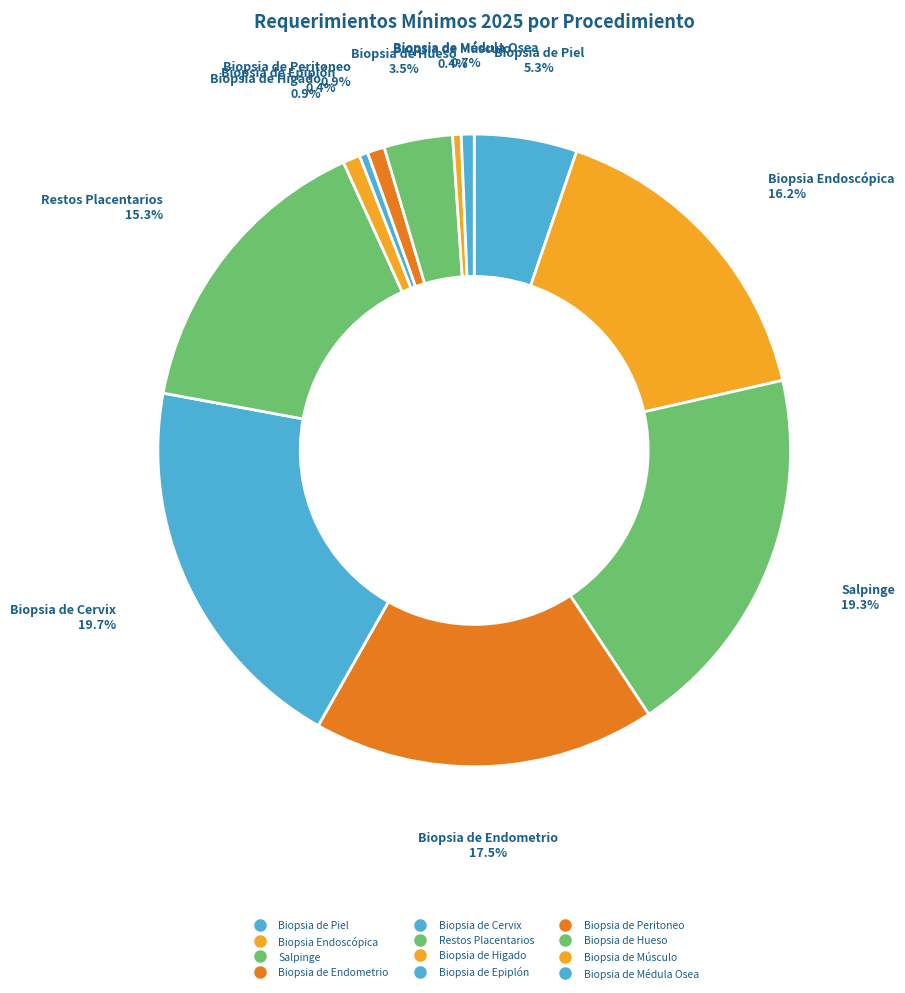

How many segments does this pie chart have?

12